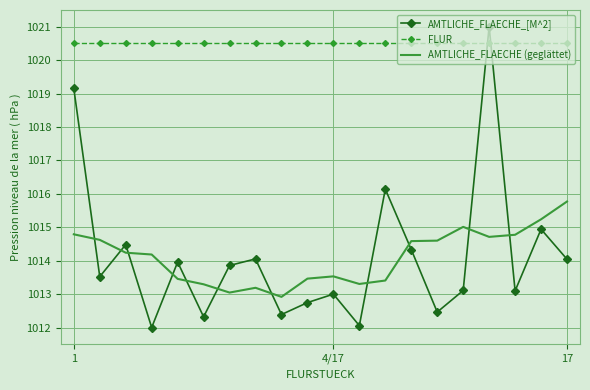

Rank the series by their maximum value, from highest to lowest.

AMTLICHE_FLAECHE_[M^2], FLUR, AMTLICHE_FLAECHE (geglättet)